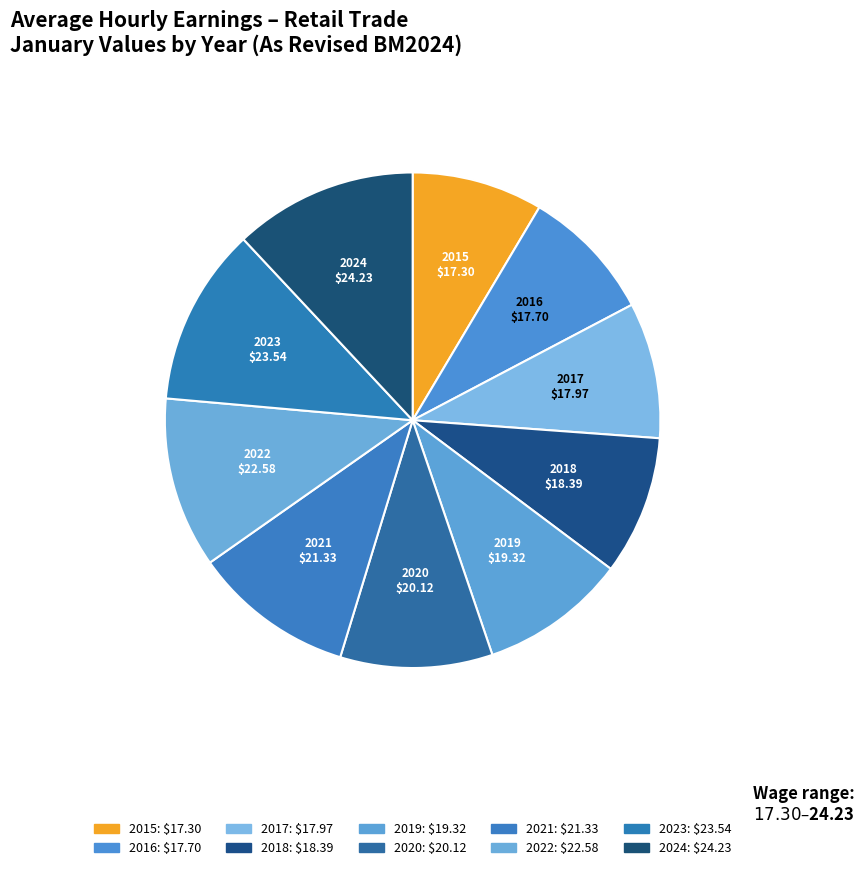

How many segments does this pie chart have?

10